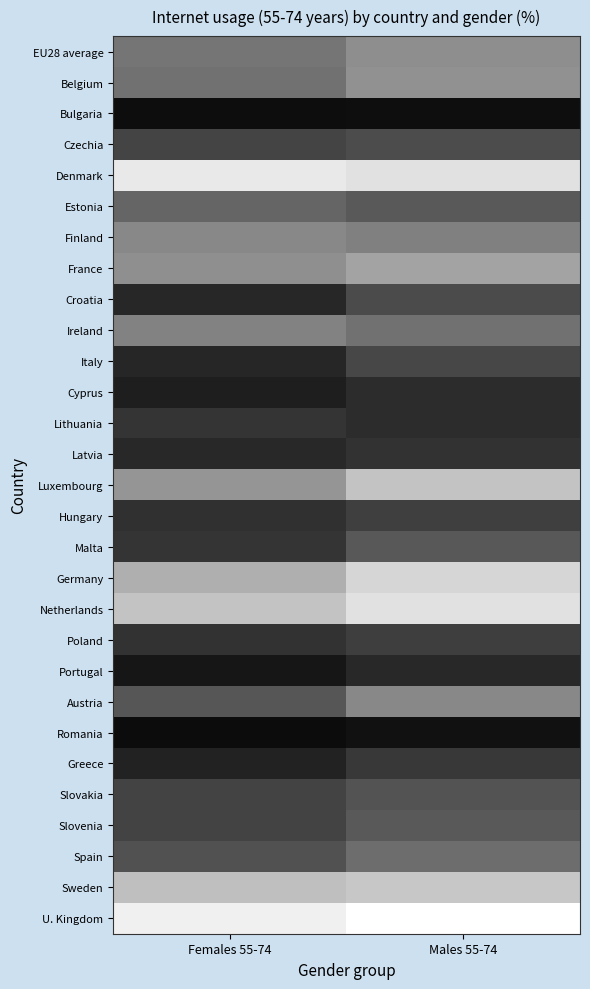

Rank the series by their maximum value, from lowest to highest.

Bulgaria, Romania, Portugal, Cyprus, Latvia, Lithuania, Greece, Poland, Hungary, Italy, Croatia, Czechia, Slovakia, Malta, Slovenia, Estonia, Spain, Ireland, Austria, Finland, EU28 average, Belgium, France, Luxembourg, Sweden, Germany, Netherlands, Denmark, U. Kingdom